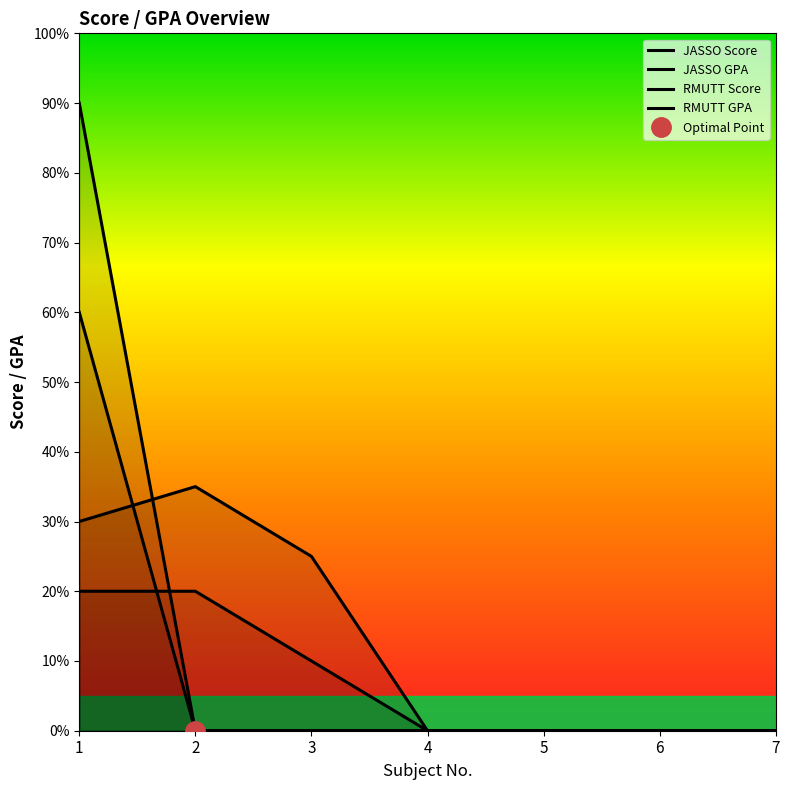

Between 2 and 4, which series saw the biggest shift?

RMUTT GPA